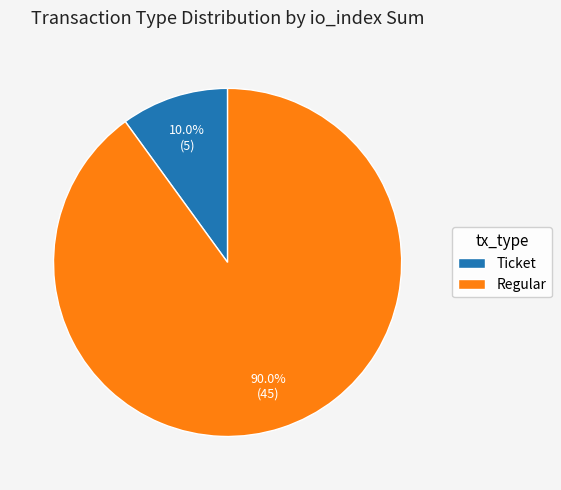

Does any single category account for the majority?

Yes